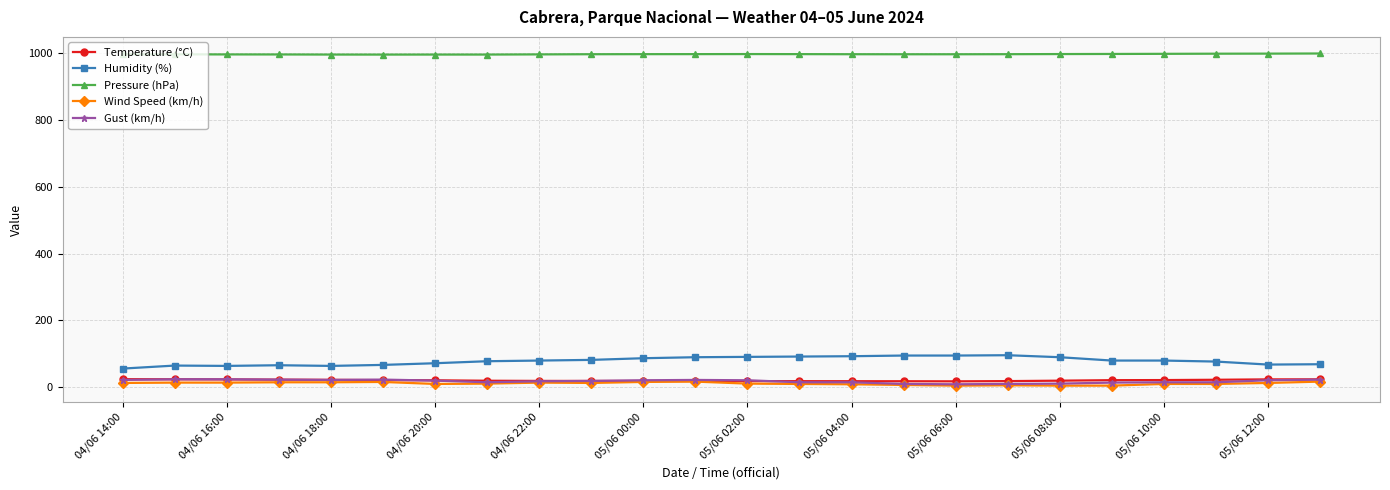

True or false: Temperature (°C) and Pressure (hPa) cross at least once.

False